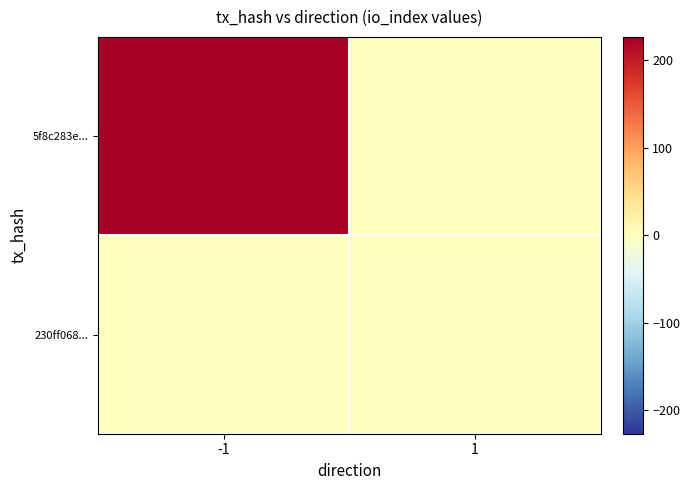

Count the number of categories in the chart.

2